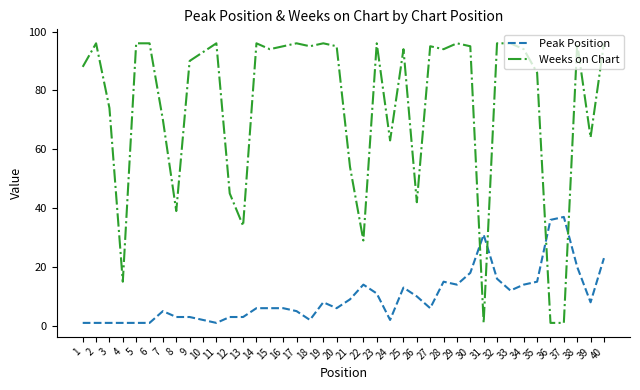

What is the average value of the Weeks on Chart series?

75